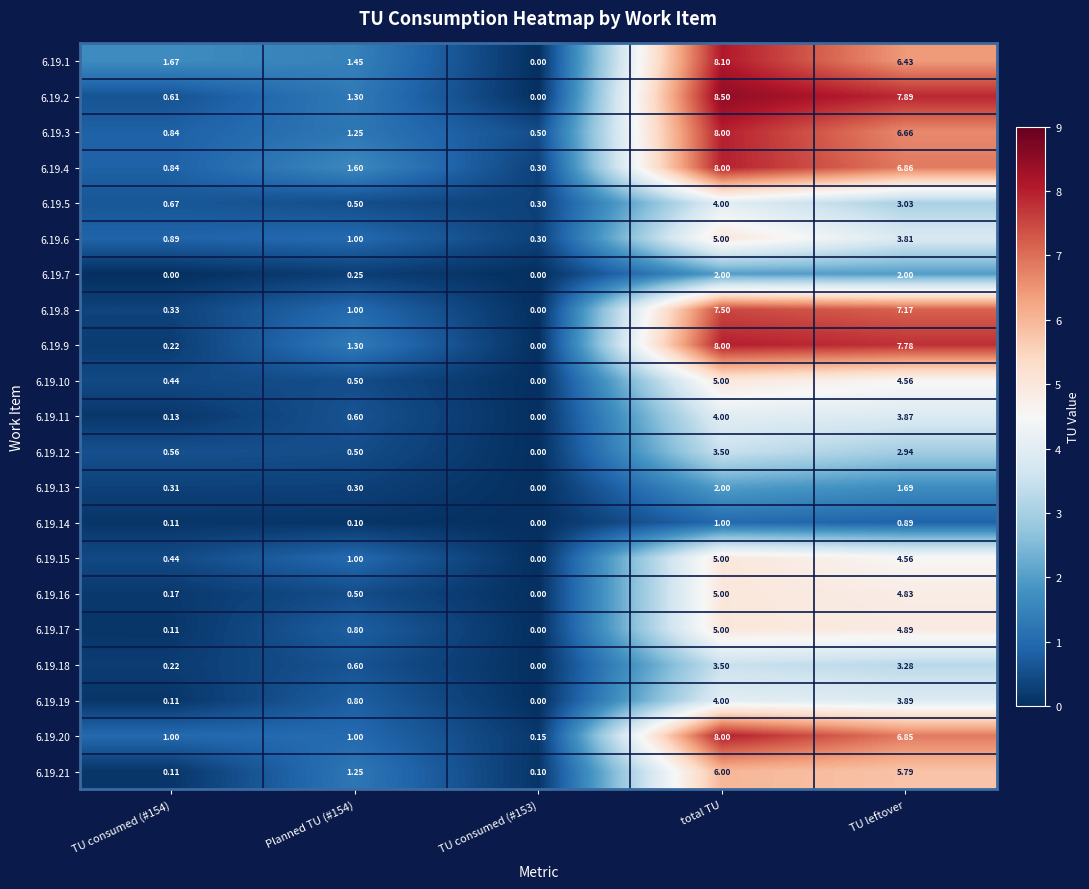

Is the value of 6.19.4 at TU consumed (#154) greater than the value of 6.19.1 at TU leftover?

No